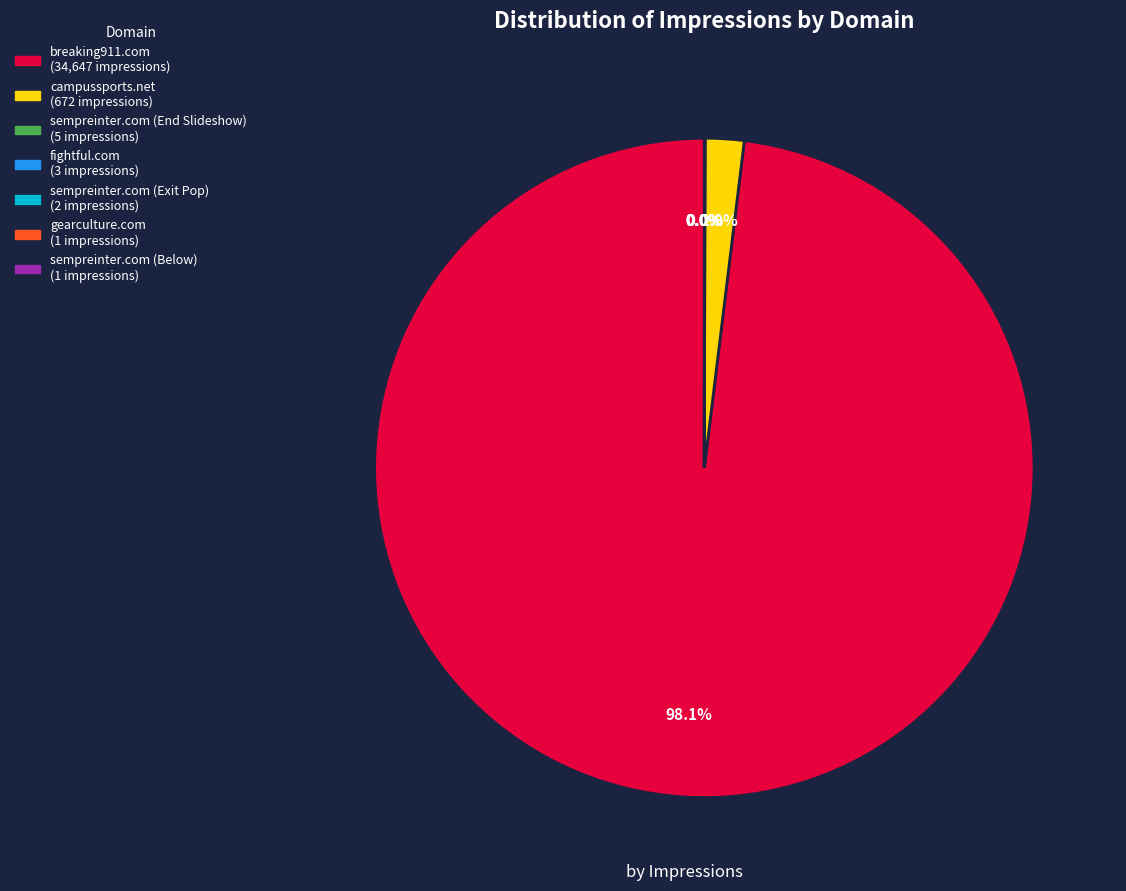

Is there a majority slice in this chart?

Yes